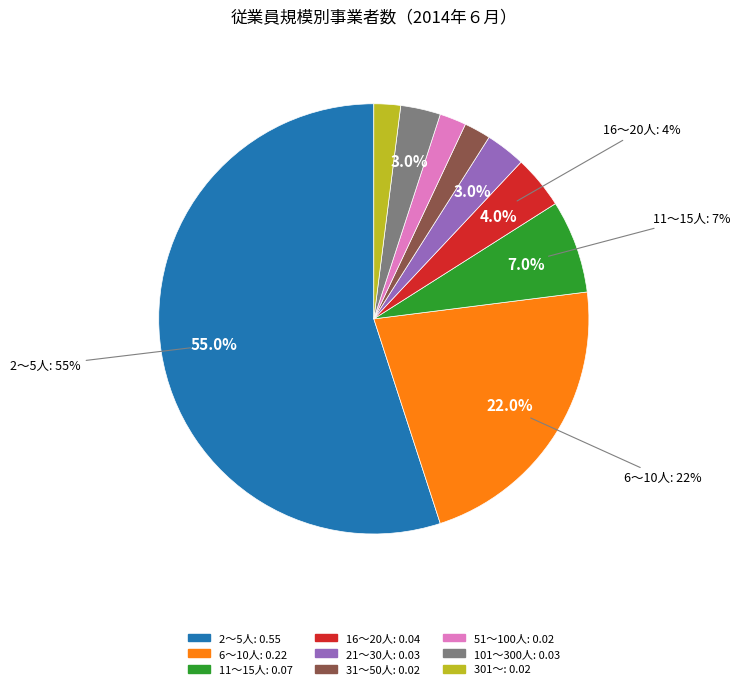

How many segments does this pie chart have?

9